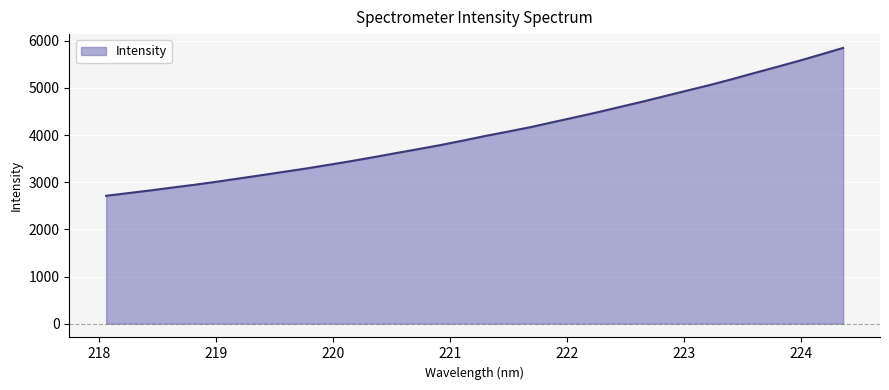

What is the smallest value displayed?

2711.5